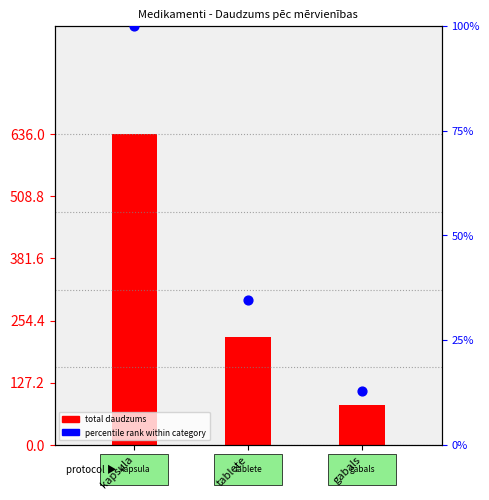

At which category is the sum across all series the highest?

kapsula